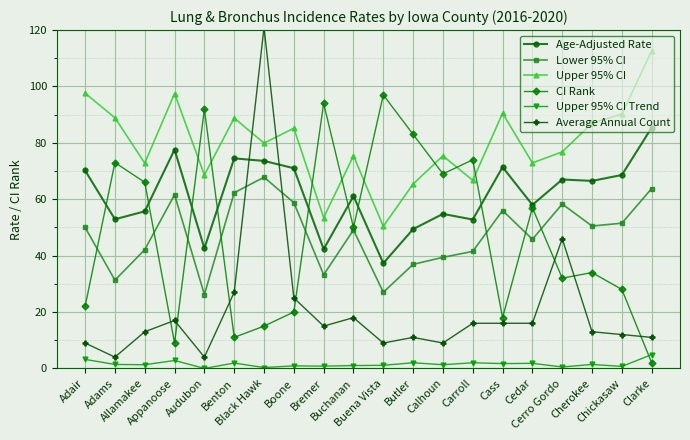

Which series has the largest range (max minus min)?

Average Annual Count